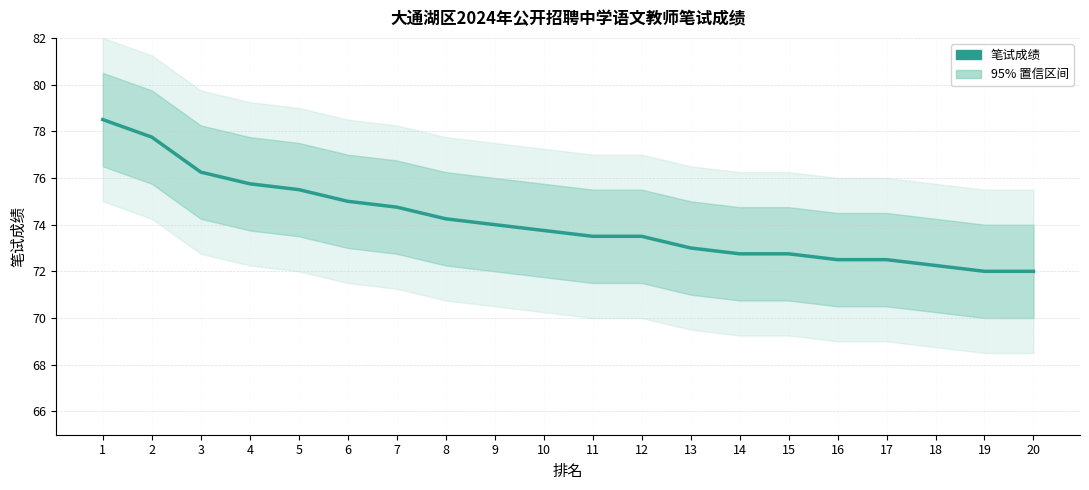

Does the chart have visible grid lines?

Yes